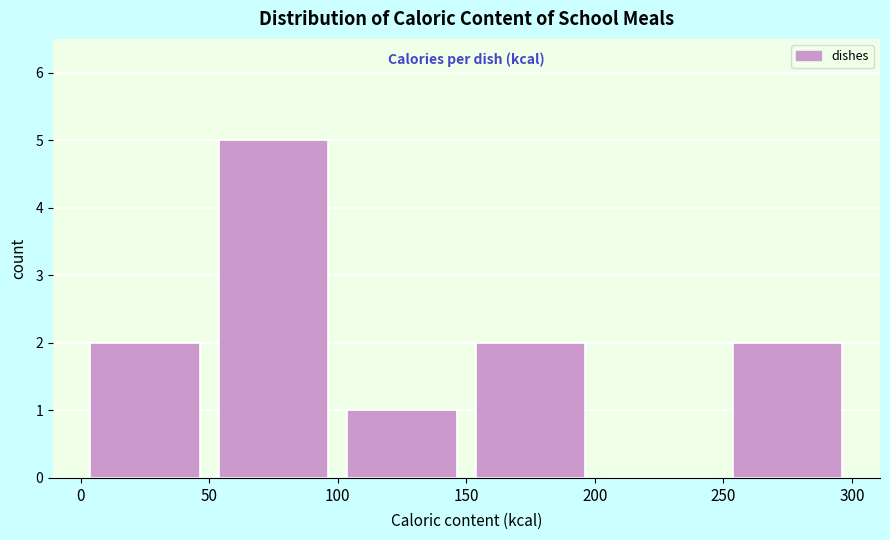

Over which range of the x-axis is the bar tallest?

50 to 100